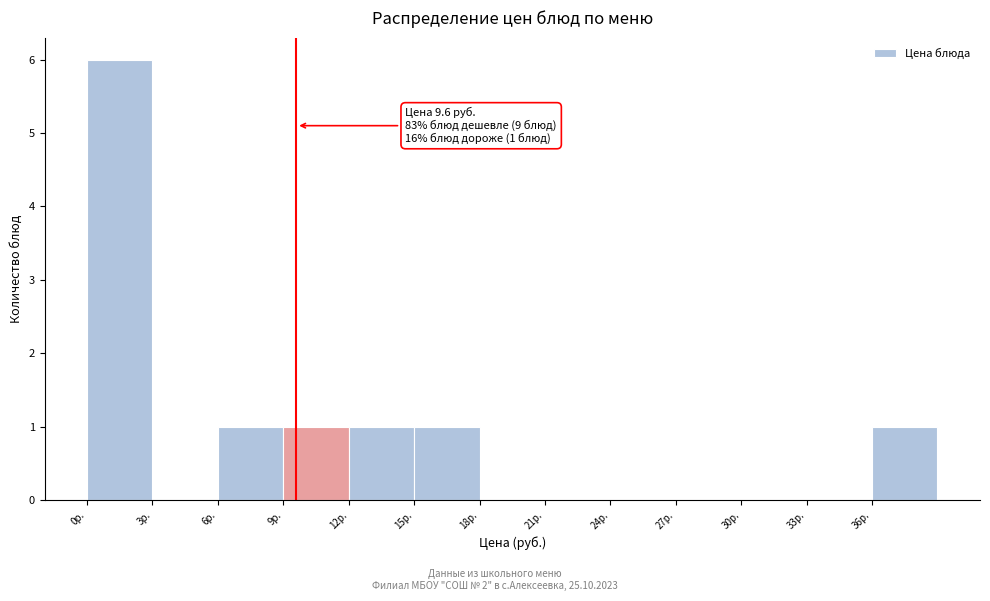

Over which range of the x-axis is the bar tallest?

0 to 3